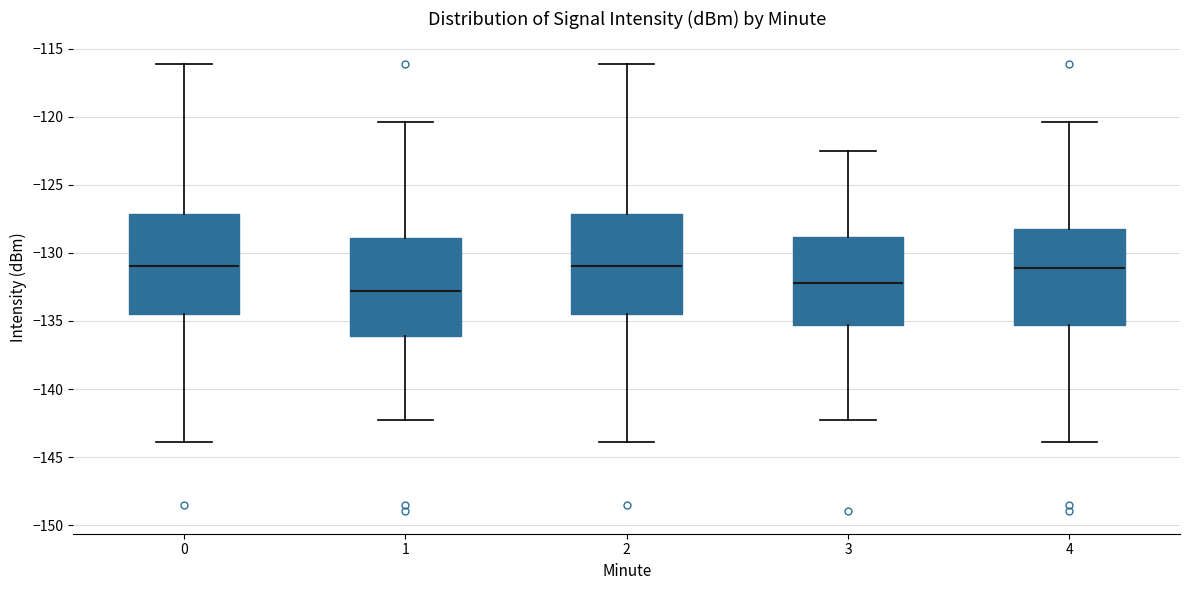

Which box's median line is the lowest?

1